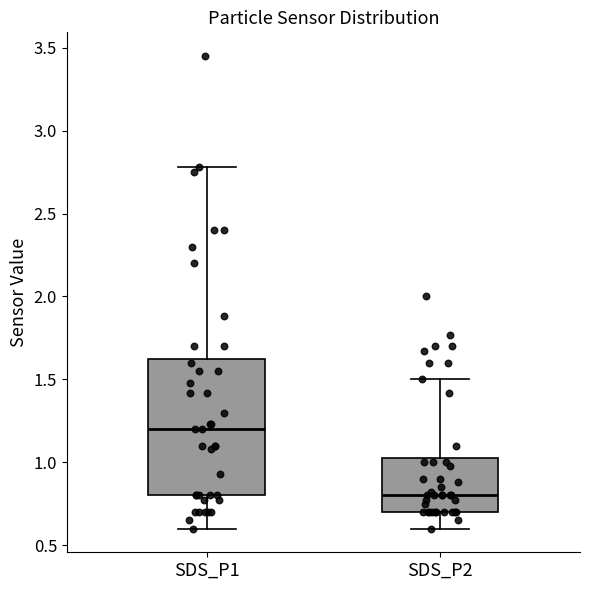

Reading left to right, transcribe this box plot: for each box, give where its median line is, the range the box spans, and where its two whiskers end, as read against the y-axis. The values are not printed on the chart, so give them approximately, as read against the axis.

SDS_P1: median 1.20, box 0.80 to 1.65, whiskers 0.60 to 2.80
SDS_P2: median 0.80, box 0.70 to 1.05, whiskers 0.60 to 1.50